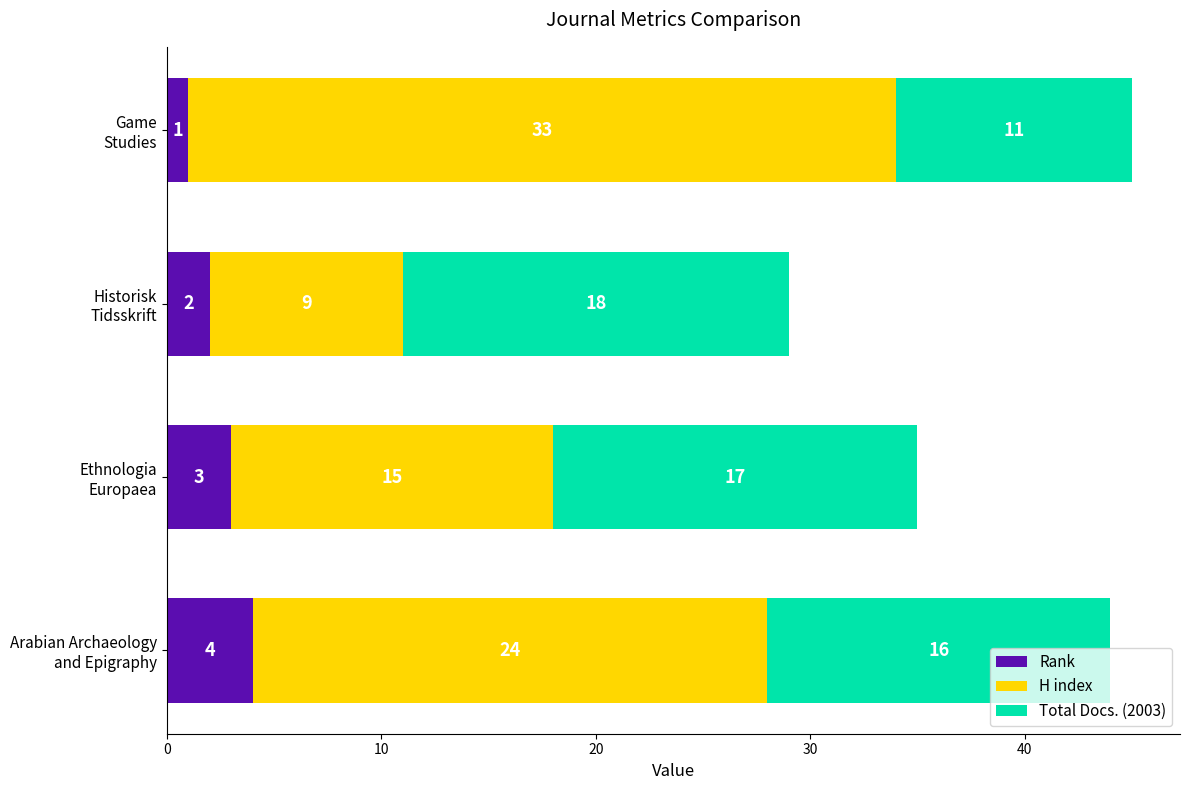

What are all the series names shown in the legend?

Rank, H index, Total Docs. (2003)